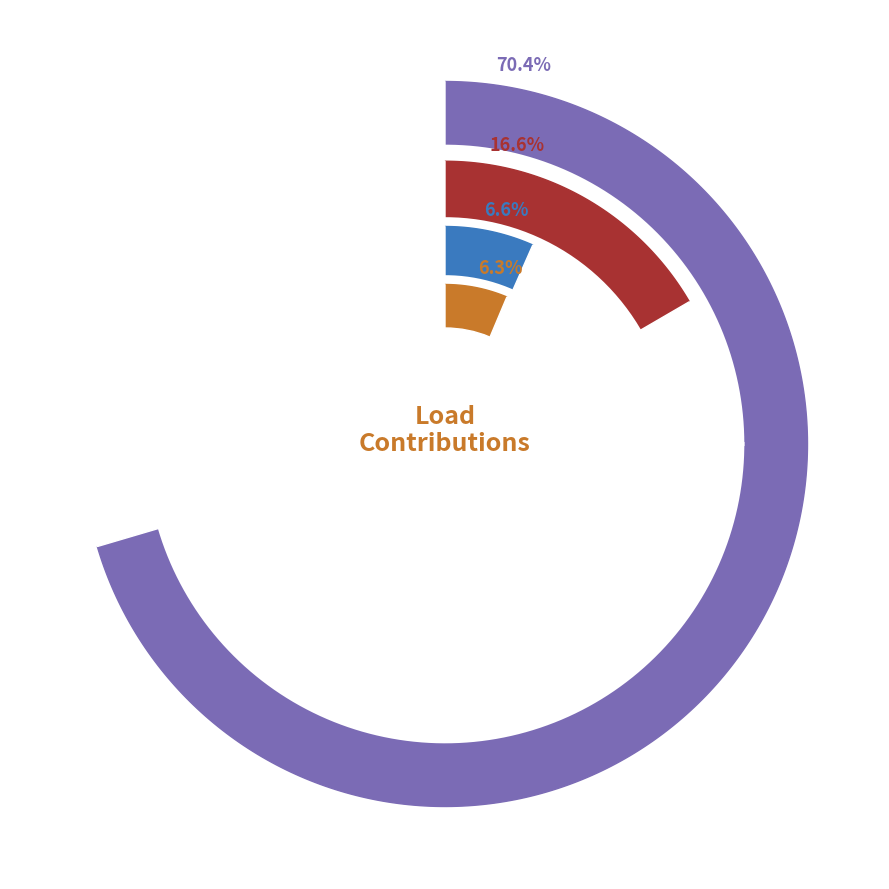

What is the largest slice in the pie chart?

Domestic Unrestricted